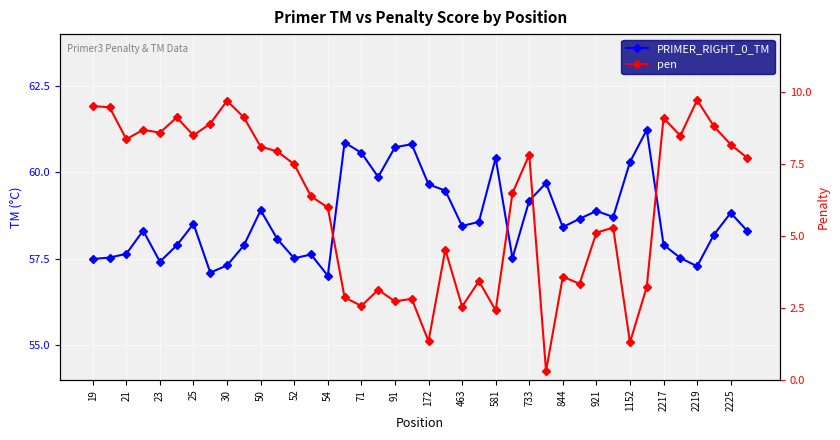

What is the sum of the PRIMER_RIGHT_0_TM values at 844 and 2225?

117.8